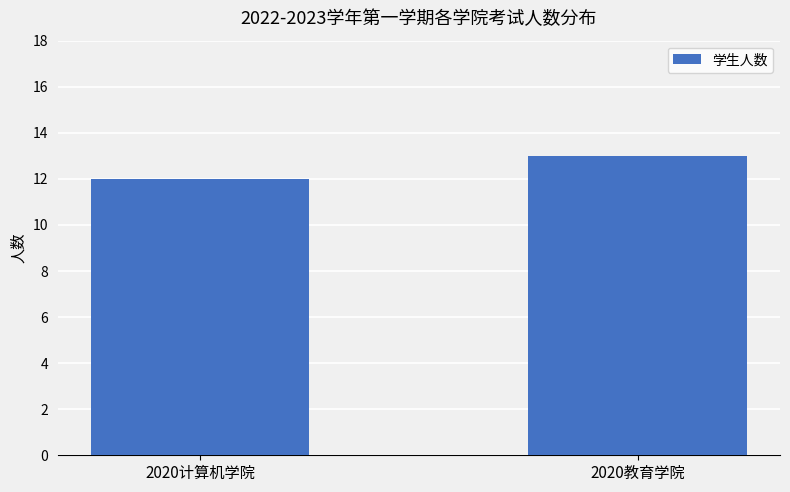

The value at 2020计算机学院 is 12. True or false?

True